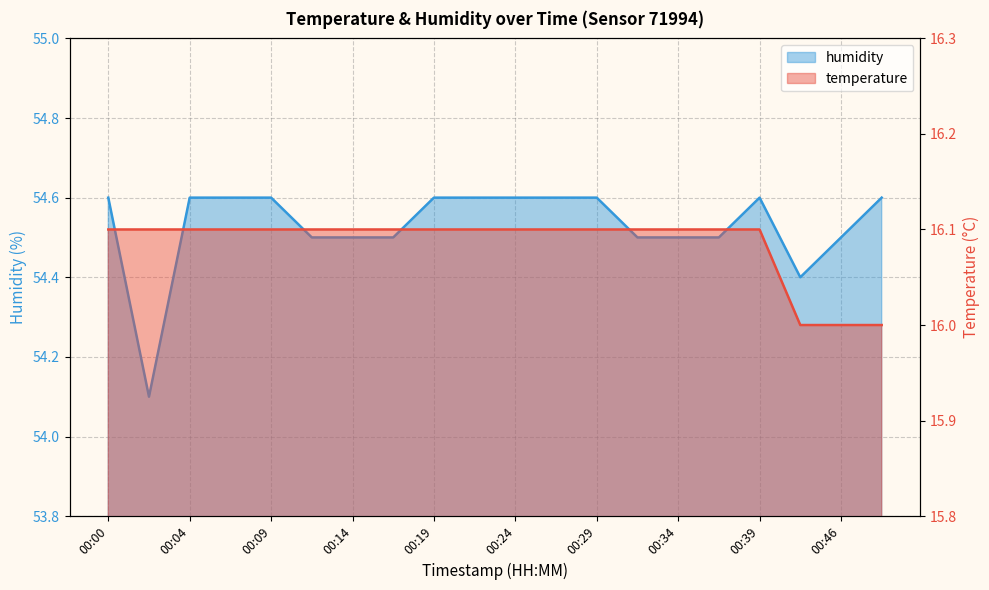

What value does the humidity series have at 00:09?

54.6